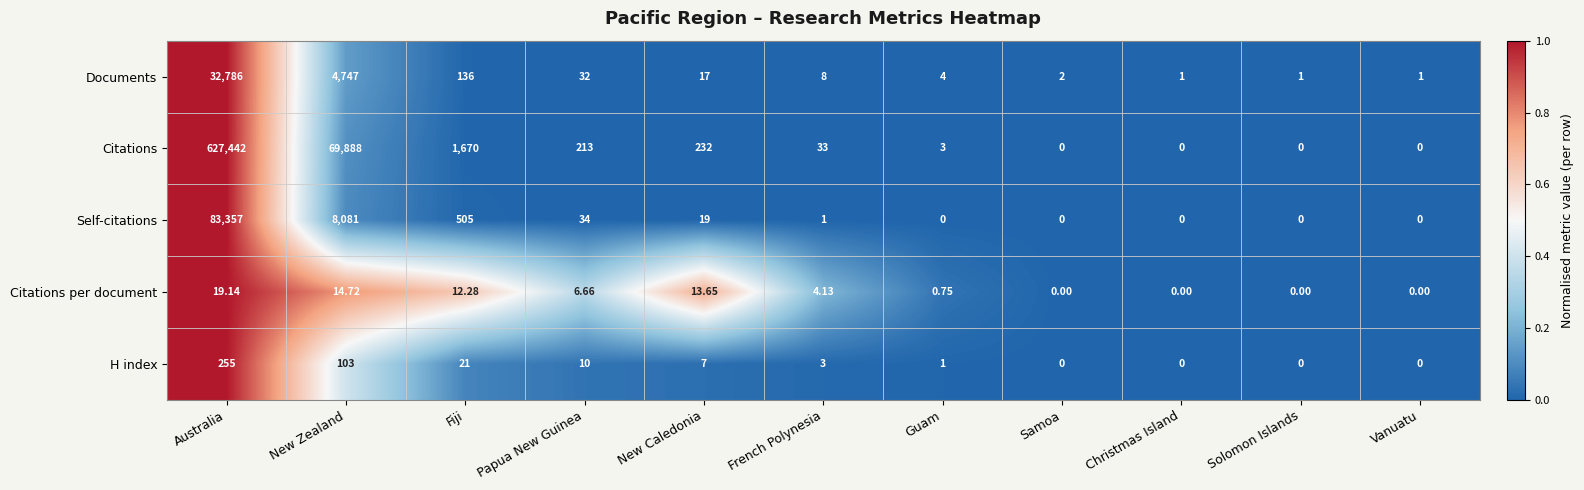

Which series changed the most between Papua New Guinea and Solomon Islands?

Citations